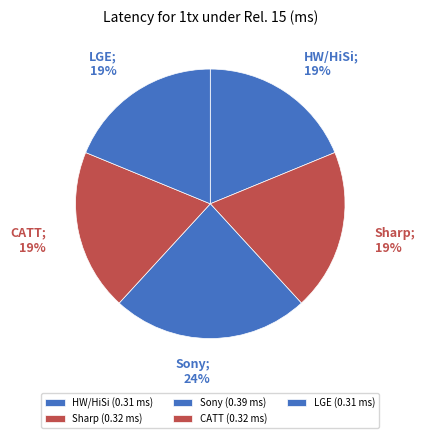

Combined, do LGE and CATT account for over 50%?

No